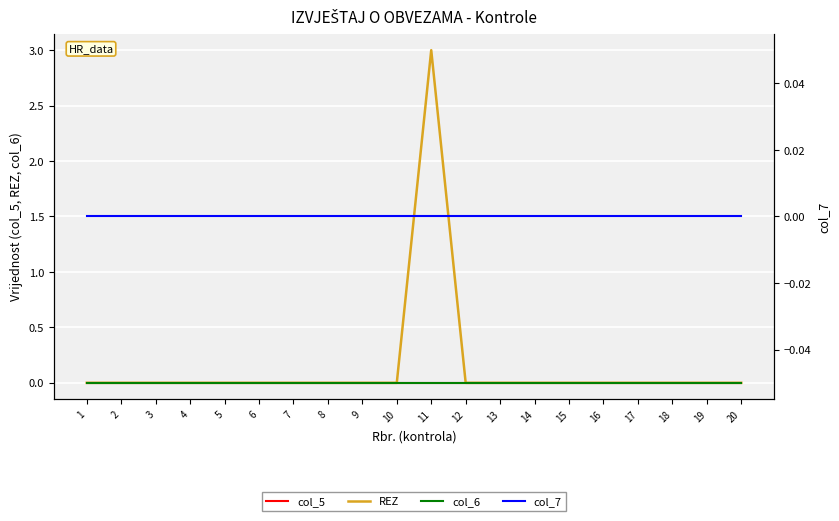

Between 10 and 16, which is larger?

10